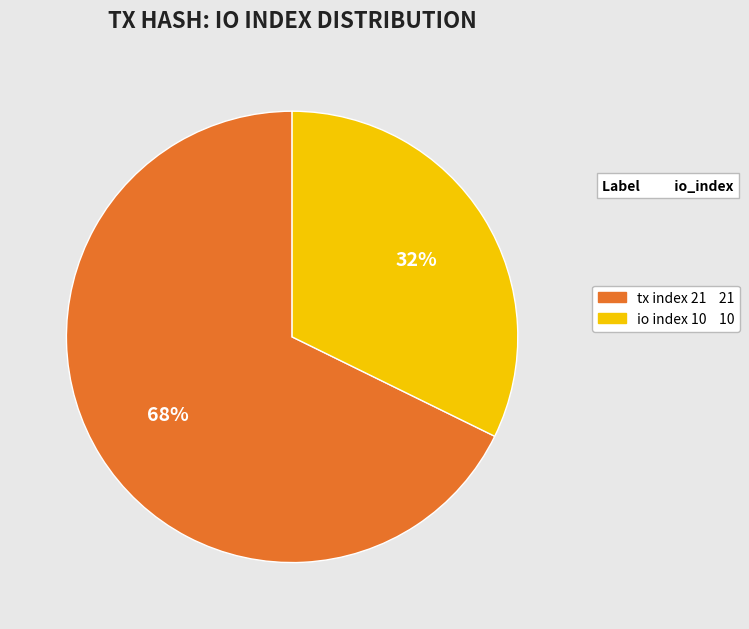

Do tx index 21 and io index 10 together represent more than half of the pie?

Yes